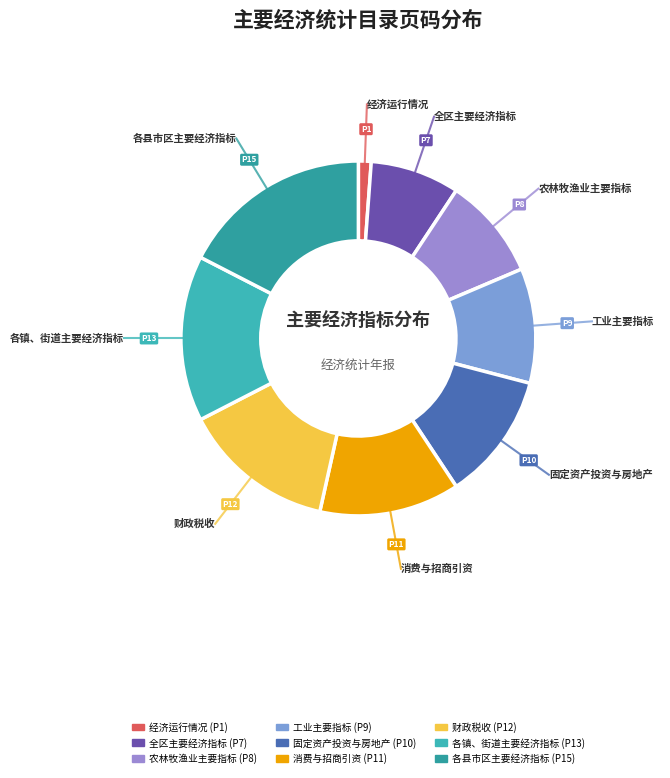

The 各县市区主要经济指标 slice represents 27% of the pie. True or false?

False